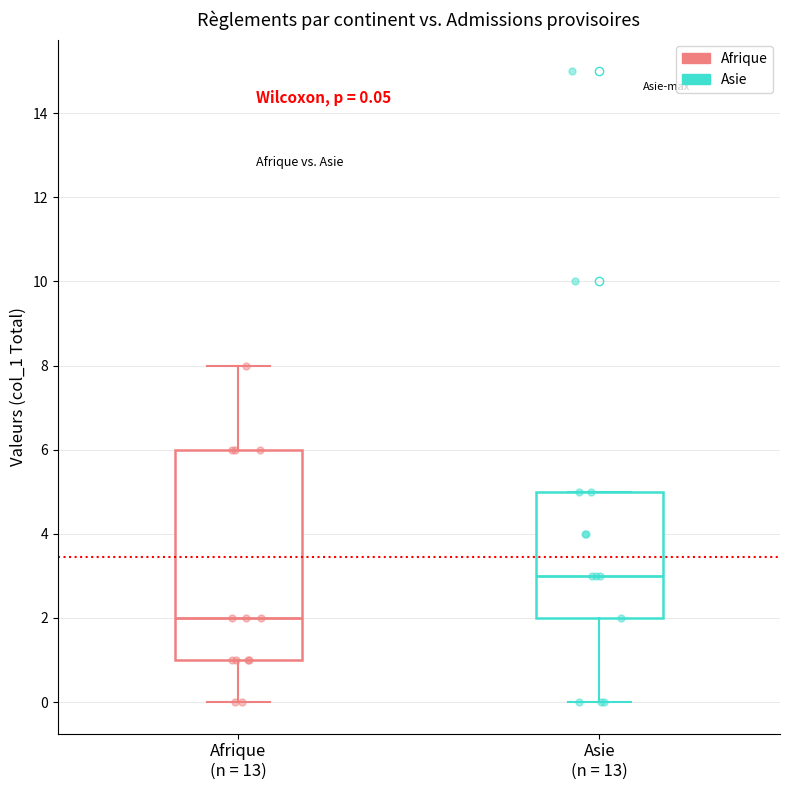

Which box is the tallest, from its lower edge to its upper edge?

Afrique (n = 13)